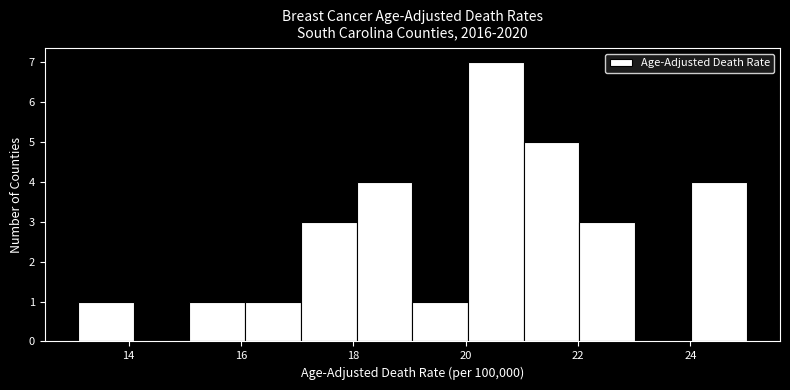

Reading left to right, transcribe this chart: for each bar, give the range it covers on the x-axis and its height. Neither the bar edges nor the heights are printed on the chart, so give them approximately, as read against the axes.

13.2 to 14.0: 1
14.0 to 15.0: 0
15.0 to 16.0: 1
16.0 to 17.0: 1
17.0 to 18.0: 3
18.0 to 19.0: 4
19.0 to 20.0: 1
20.0 to 21.0: 7
21.0 to 22.0: 5
22.0 to 23.0: 3
23.0 to 24.0: 0
24.0 to 25.0: 4